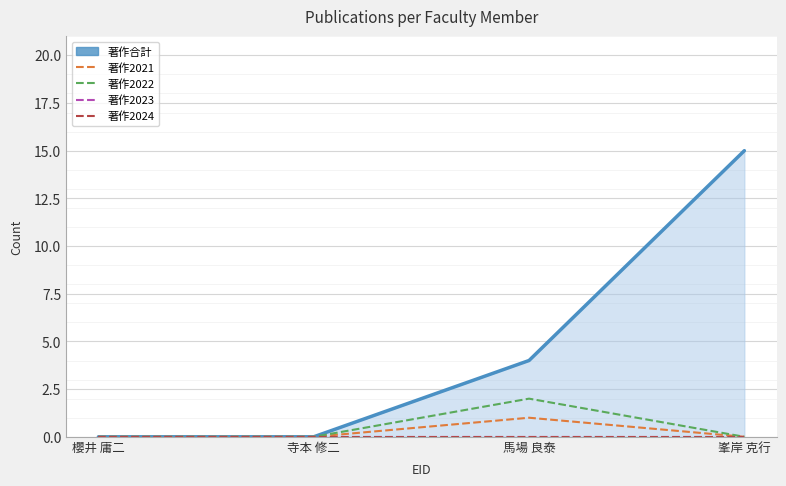

How many lines are shown in the chart?

5